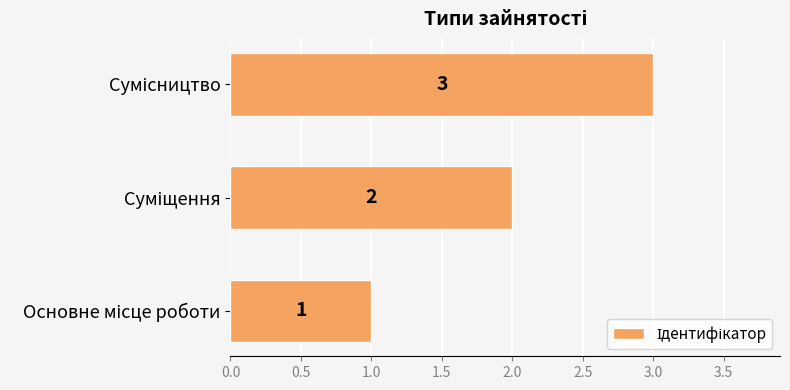

What is the difference between the maximum and minimum values?

2